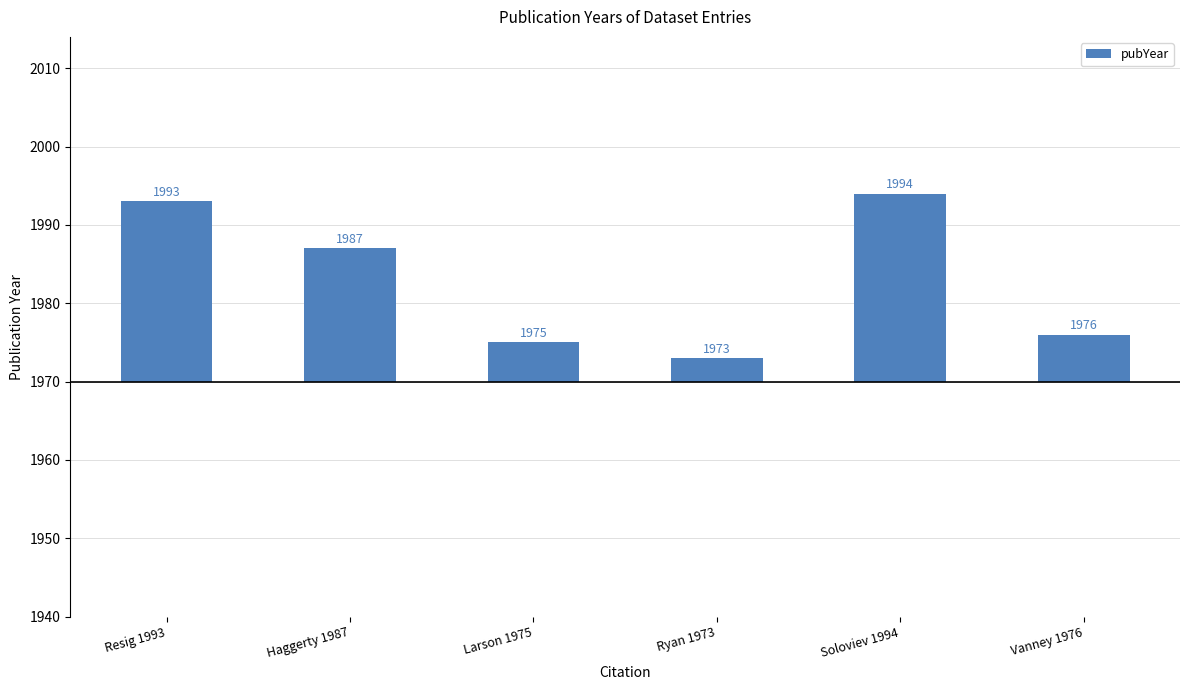

How many categories are shown in the chart?

6